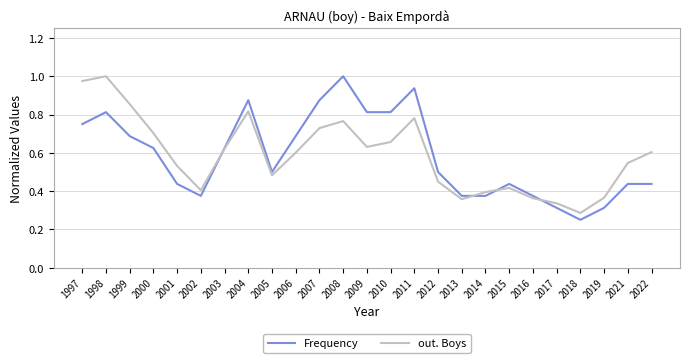

At which label does out. Boys reach its peak?

1998